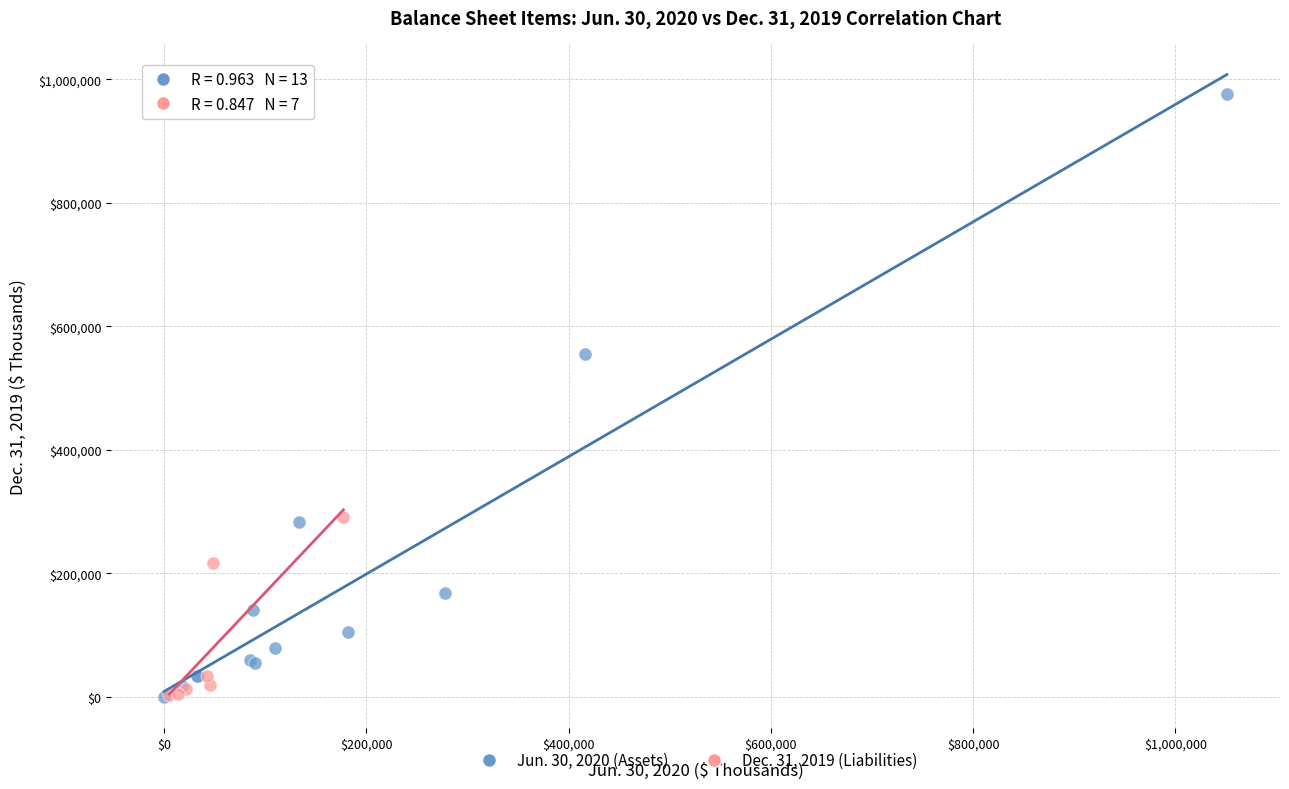

Which series has the widest spread of Y values?

Jun. 30, 2020 (Assets)